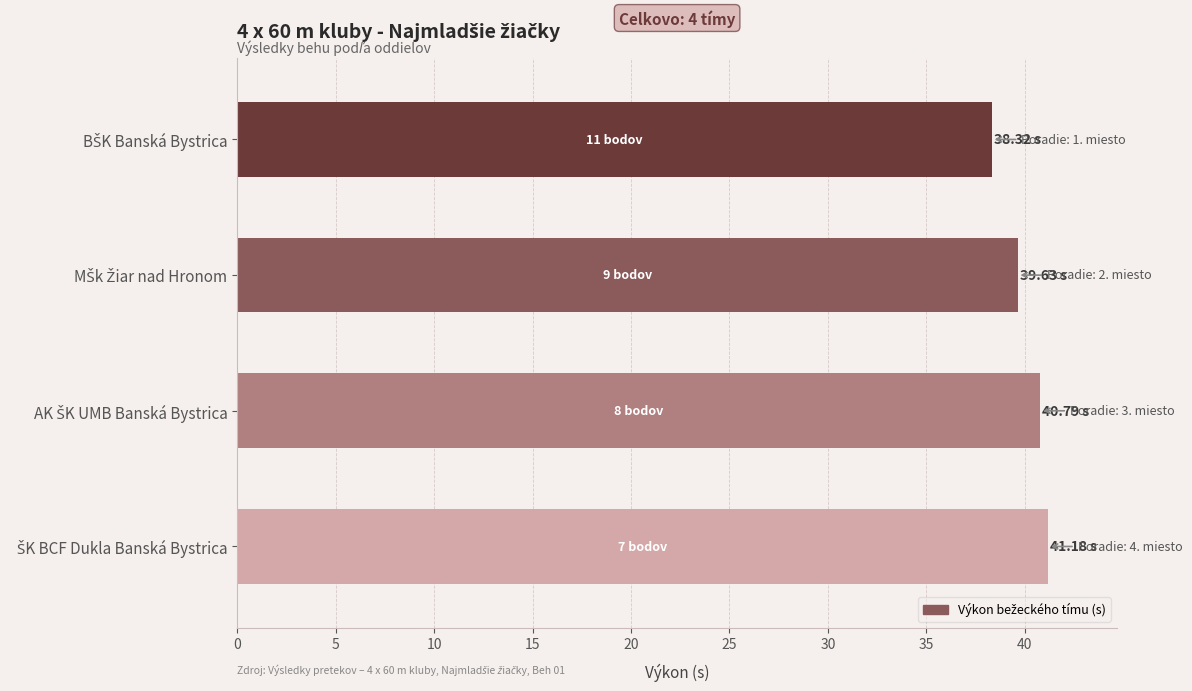

What is the difference between the second highest and second lowest values?

1.2